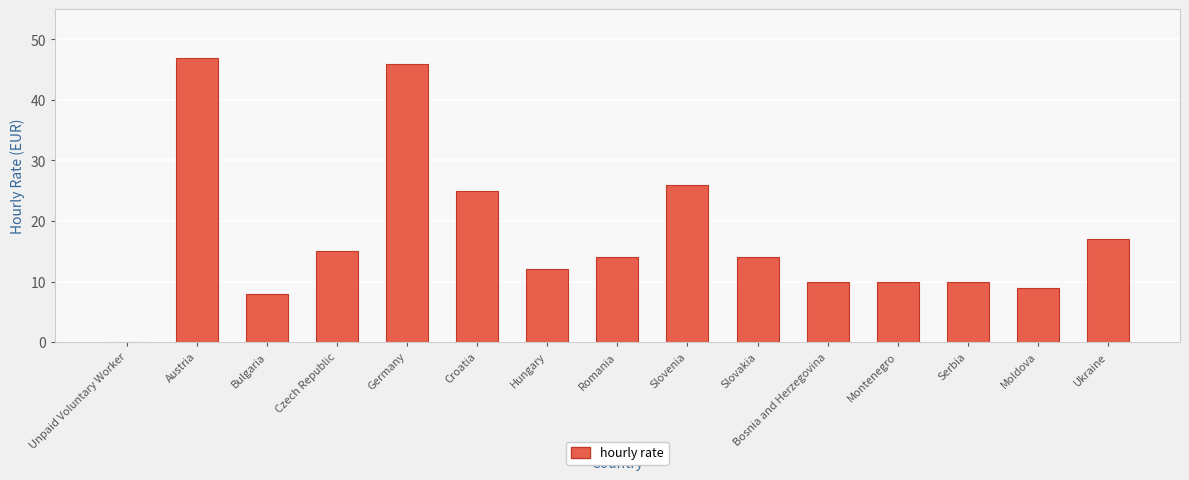

True or false: the data shows 3 at Bosnia and Herzegovina.

False